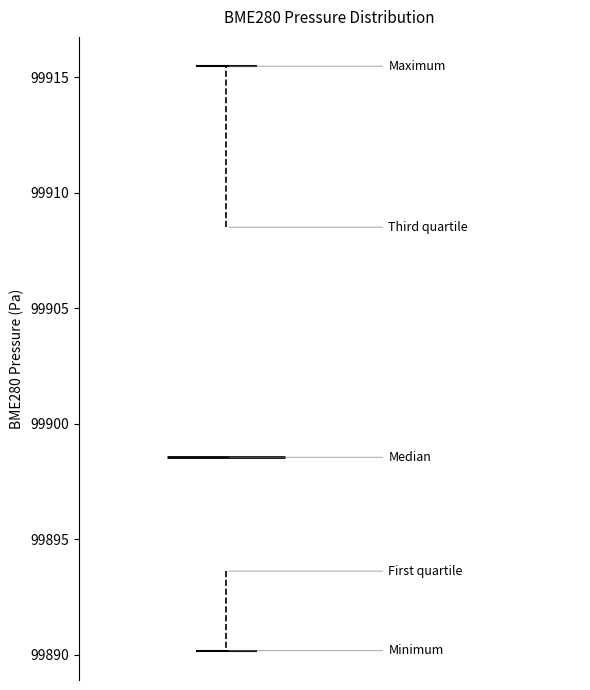

Where is the lower edge of the box on the y-axis? The values are not printed on the chart, so give them approximately, as read against the axis.

99893.5